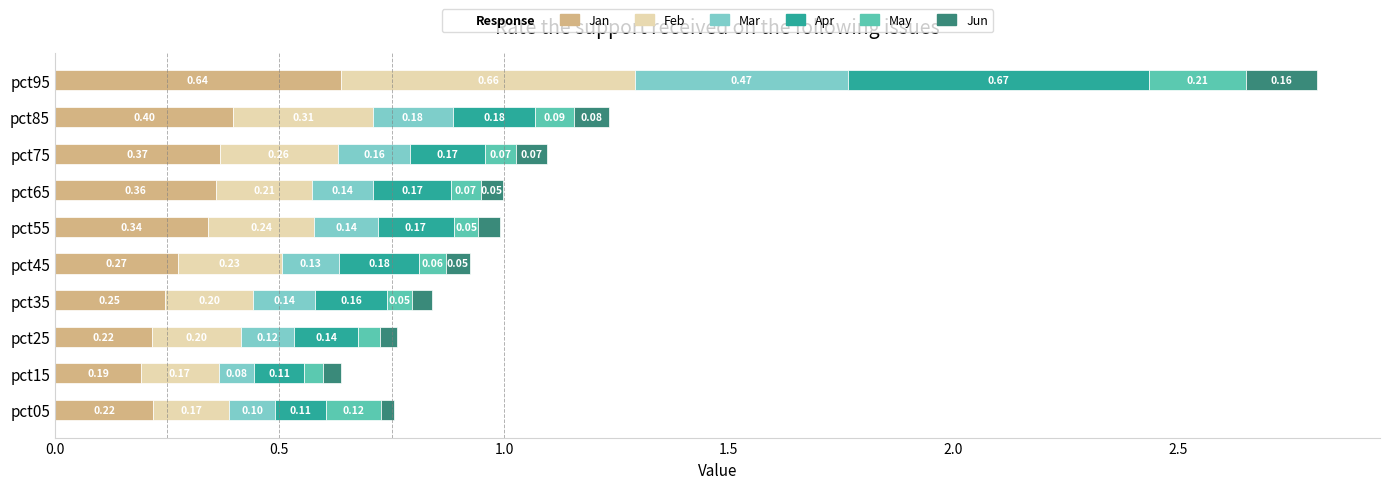

What is the total value across all series at pct75?

1.1